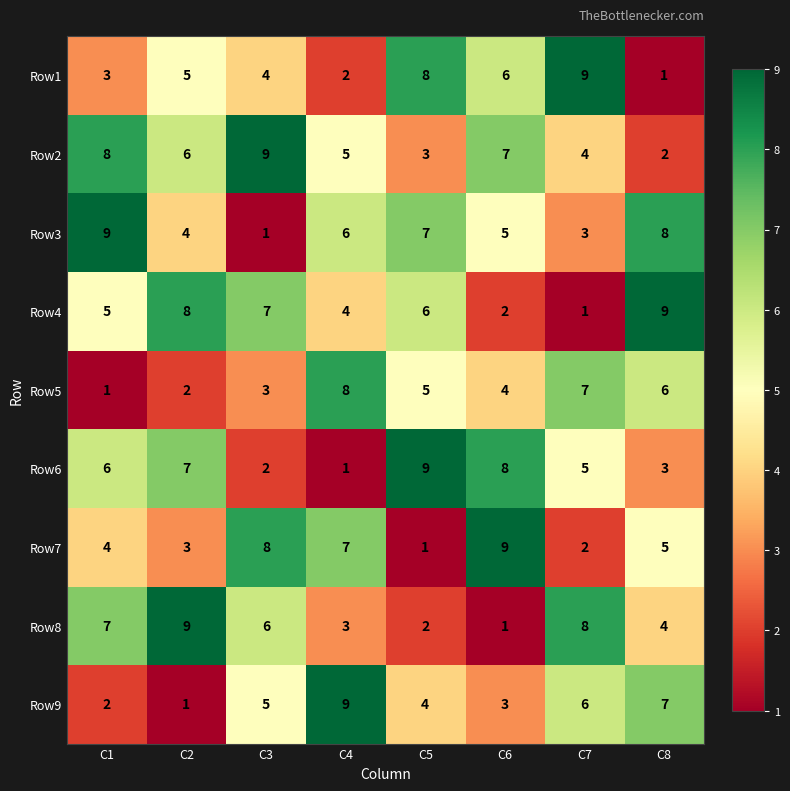

Count the Row8 values in the range 3 to 8.

5